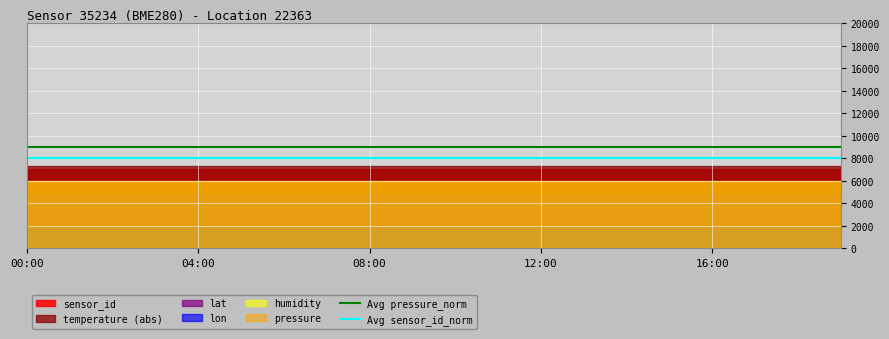

What is the minimum value for Avg pressure_norm?

9000